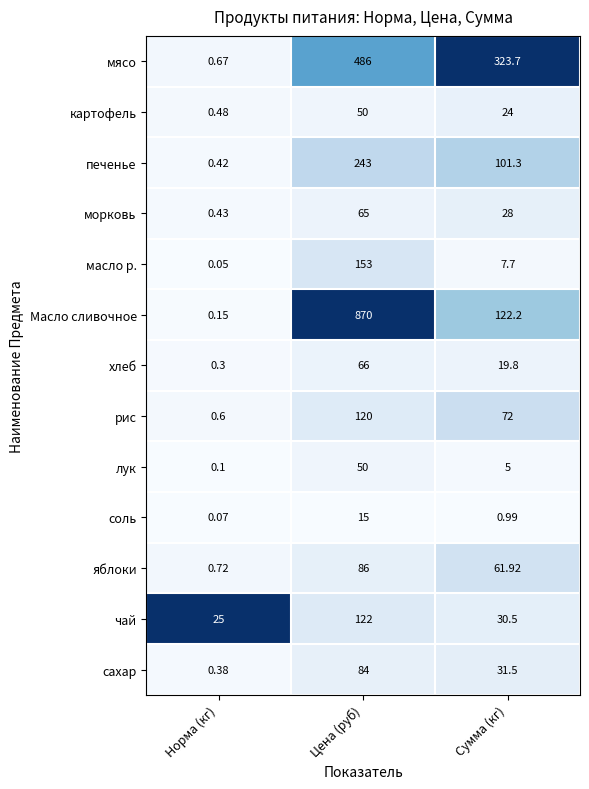

At which label does чай first exceed 30?

Цена (руб)